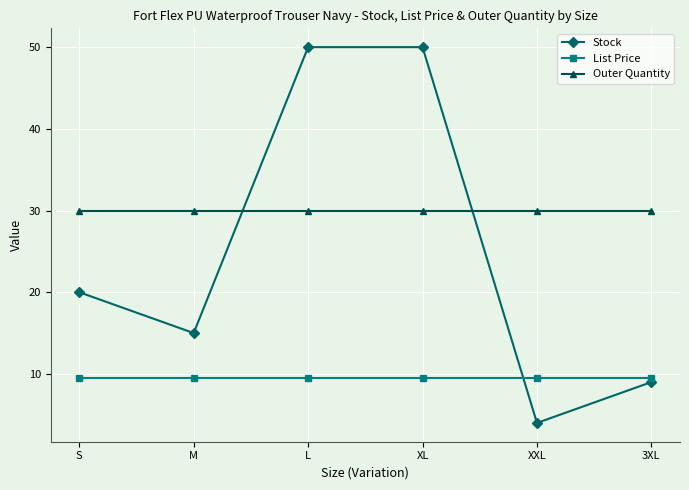

True or false: Outer Quantity has more than 2 points higher than both neighbors.

False